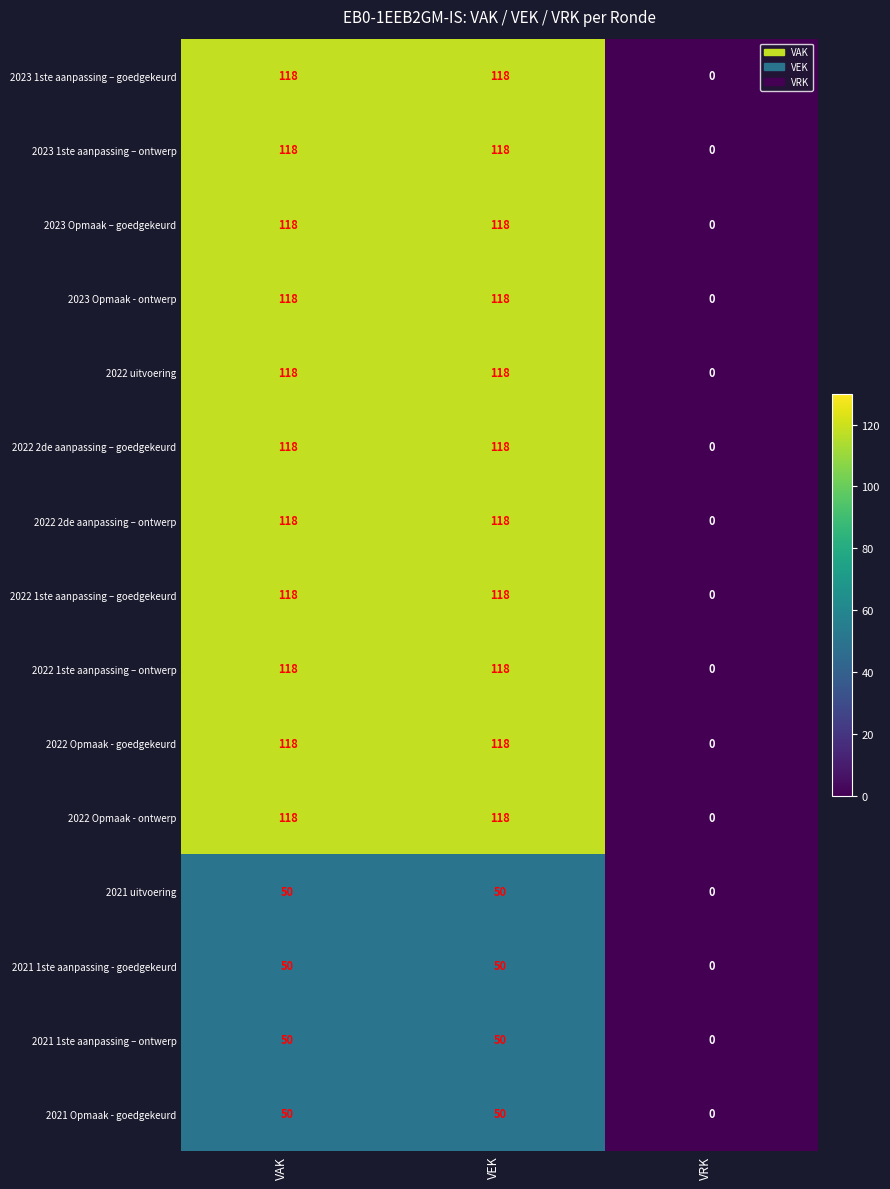

What is the spread (max minus min) of values at VAK?

68